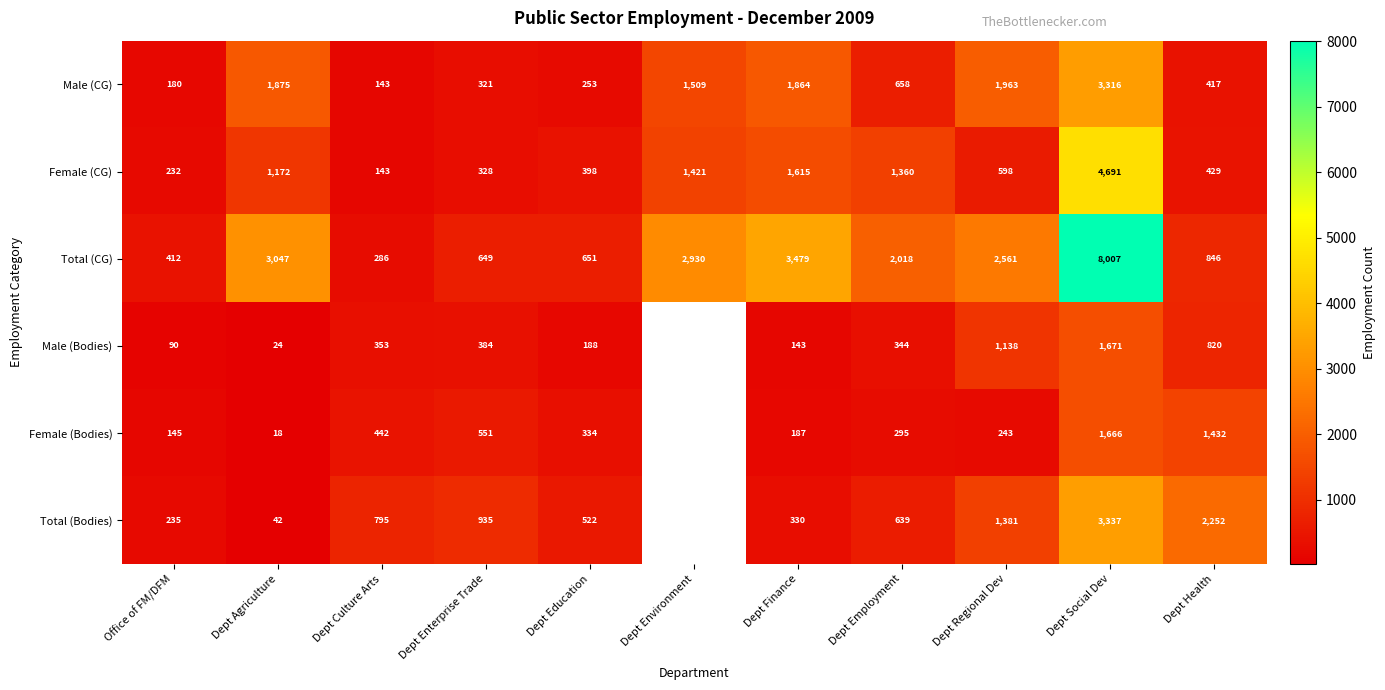

What is the highest value of the Total (CG) series?

8007